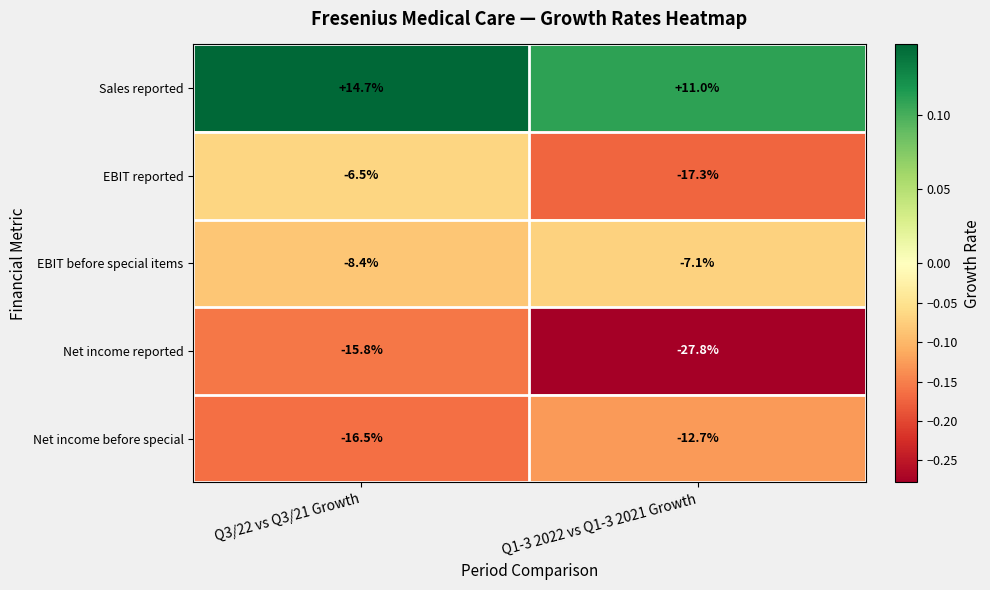

At which label does EBIT reported reach its peak?

Q3/22 vs Q3/21 Growth